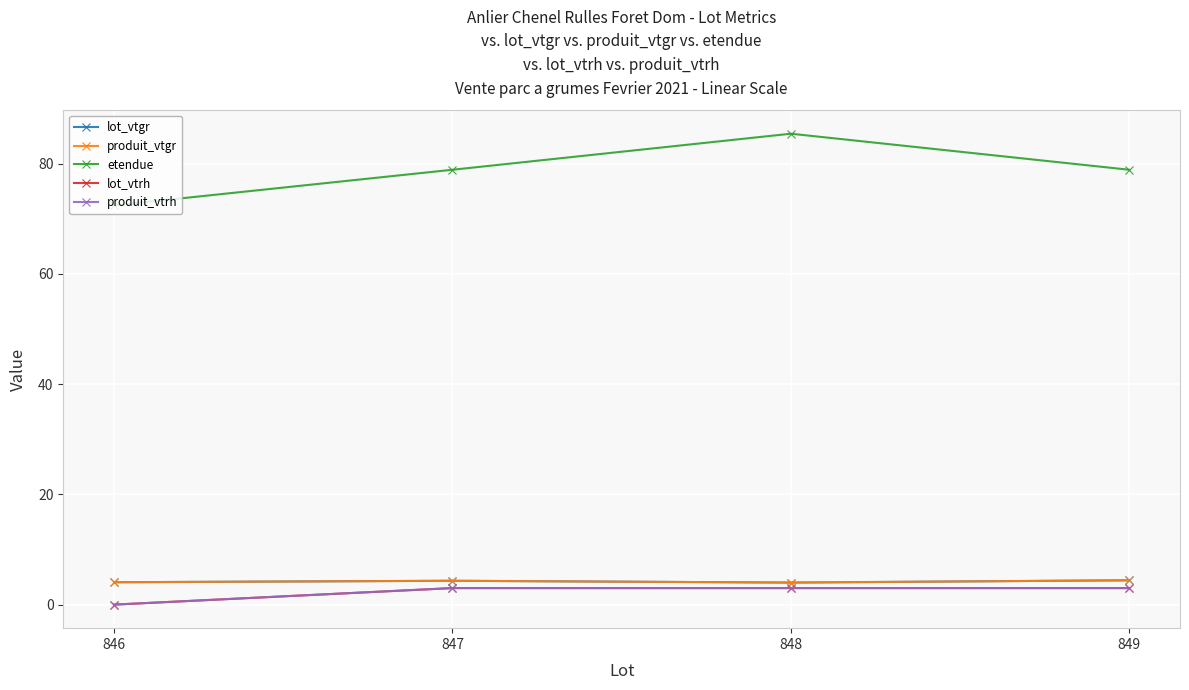

What is the sum of the produit_vtgr values at 847 and 846?

8.4